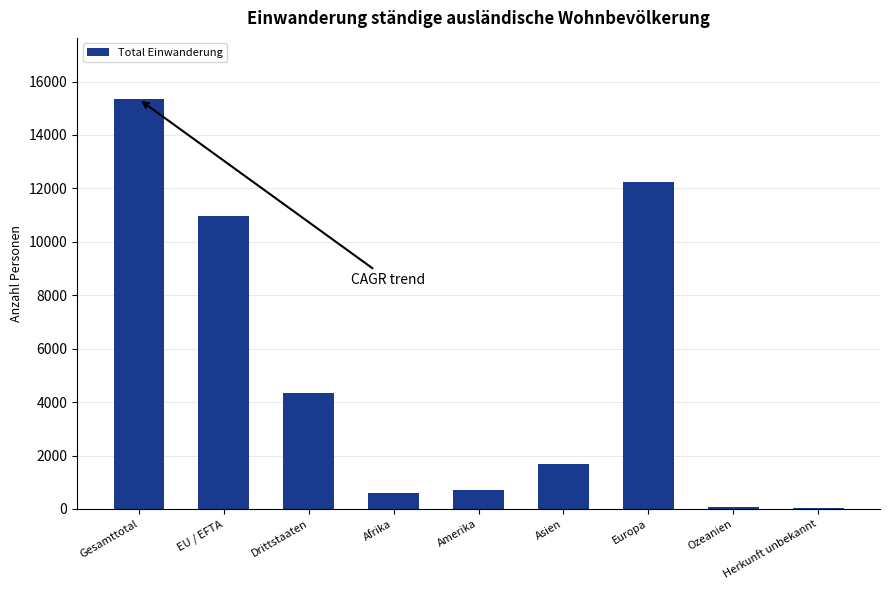

Which category has the highest value across all series?

Gesamttotal